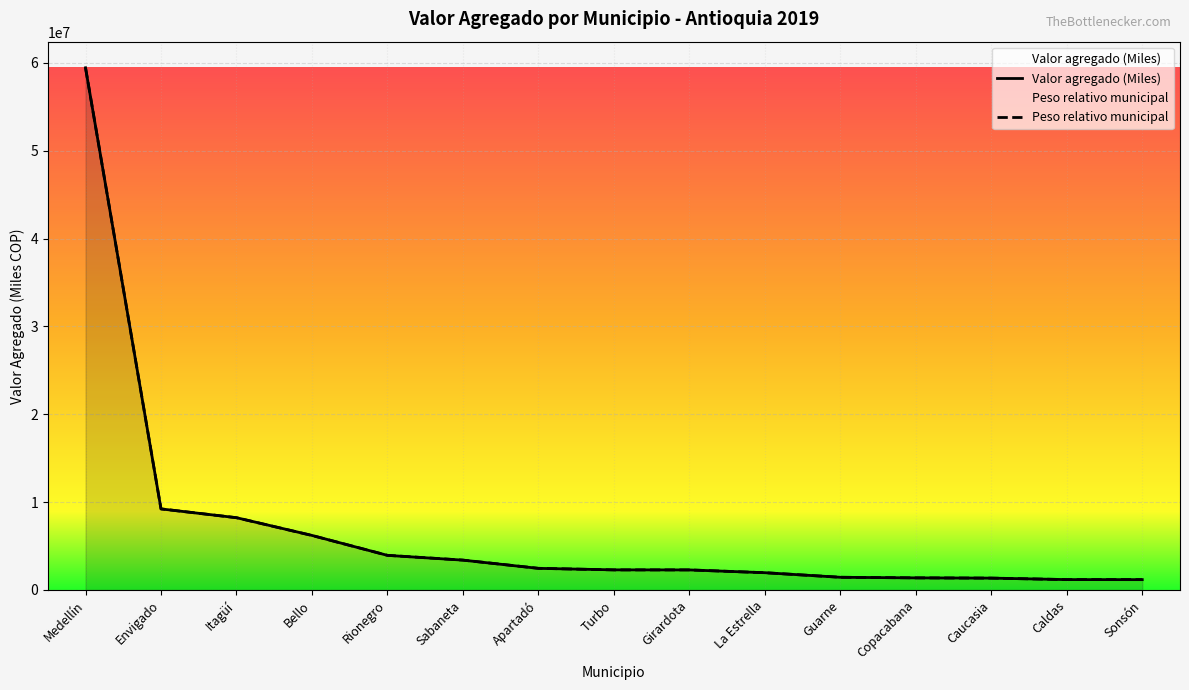

What is the minimum value shown in the chart?

1178593.1